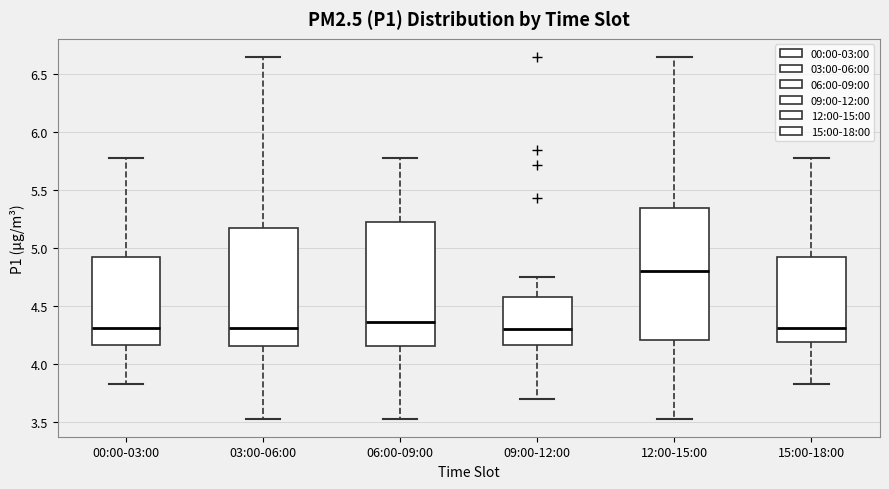

Reading left to right, read every box against the y-axis: the position of its median line, the range the box covers, and the ends of its whiskers. The values are not printed on the chart, so give them approximately, as read against the axis.

00:00-03:00: median 4.30, box 4.15 to 4.90, whiskers 3.85 to 5.80
03:00-06:00: median 4.30, box 4.15 to 5.20, whiskers 3.55 to 6.65
06:00-09:00: median 4.35, box 4.15 to 5.25, whiskers 3.55 to 5.80
09:00-12:00: median 4.30, box 4.15 to 4.60, whiskers 3.70 to 4.75
12:00-15:00: median 4.80, box 4.20 to 5.35, whiskers 3.55 to 6.65
15:00-18:00: median 4.30, box 4.20 to 4.90, whiskers 3.85 to 5.80